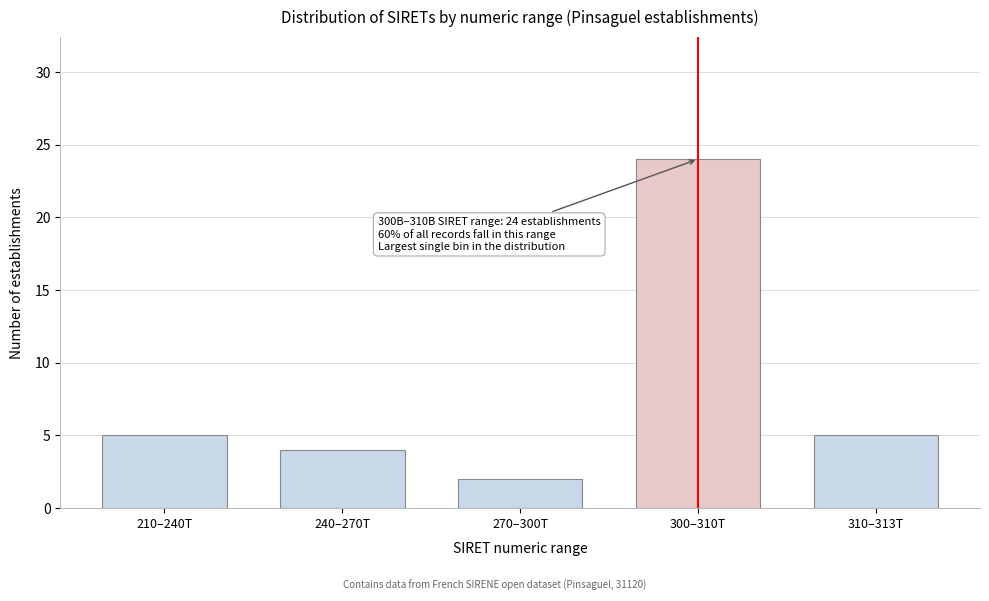

Reading left to right, list all the values displayed in this chart.

210–240T=5	240–270T=4	270–300T=2	300–310T=24	310–313T=5